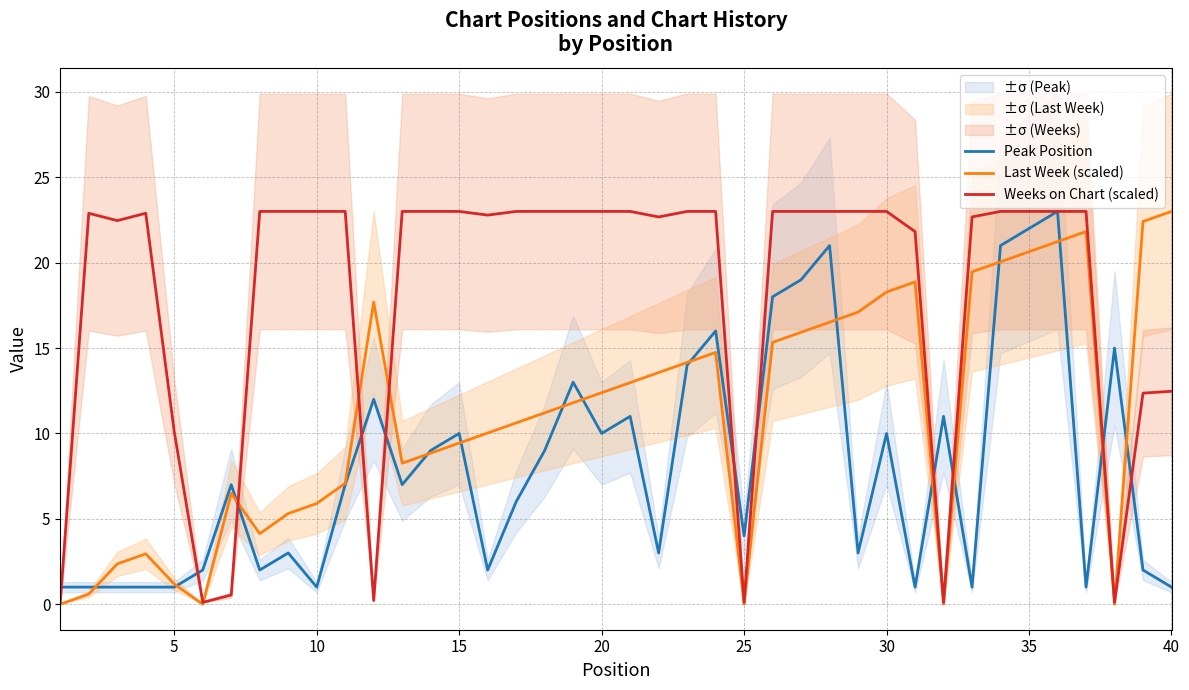

How many data points does each series have?

40